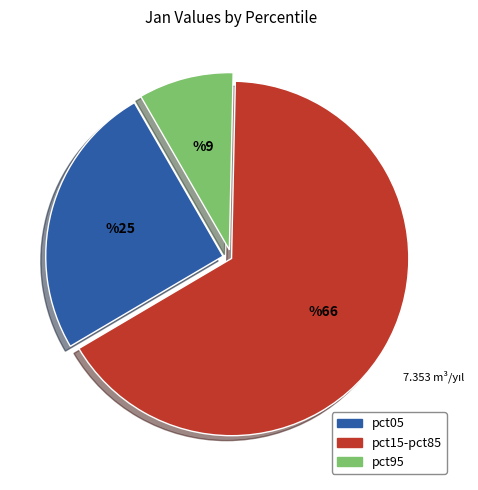

Do pct95 and pct15-pct85 together represent more than half of the pie?

Yes